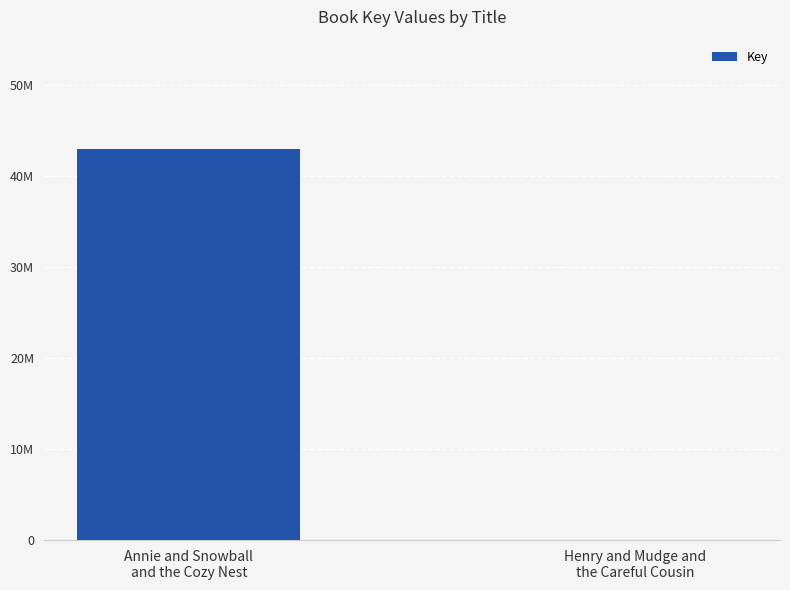

What is the difference between the maximum and minimum values?

43029153